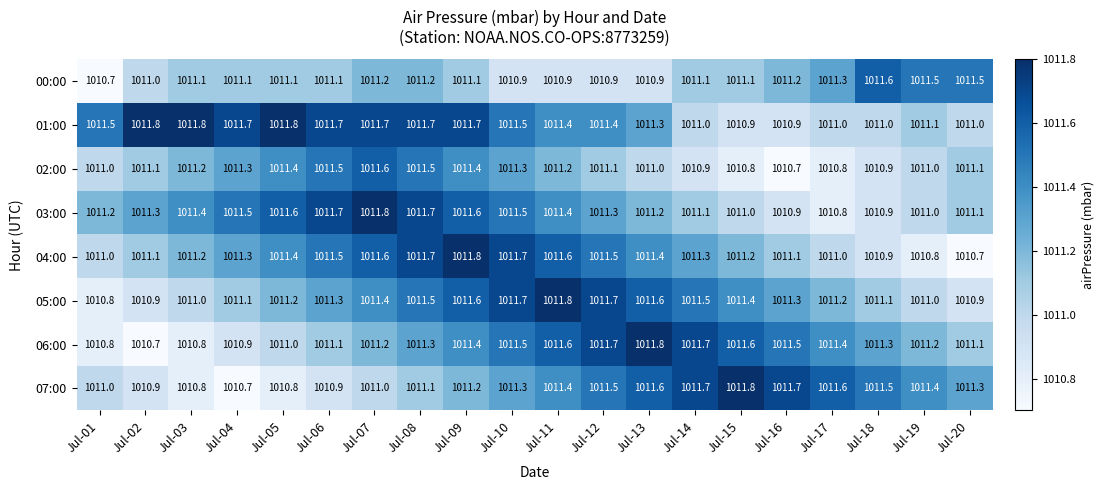

At which label does 03:00 first exceed 1011?

Jul-01